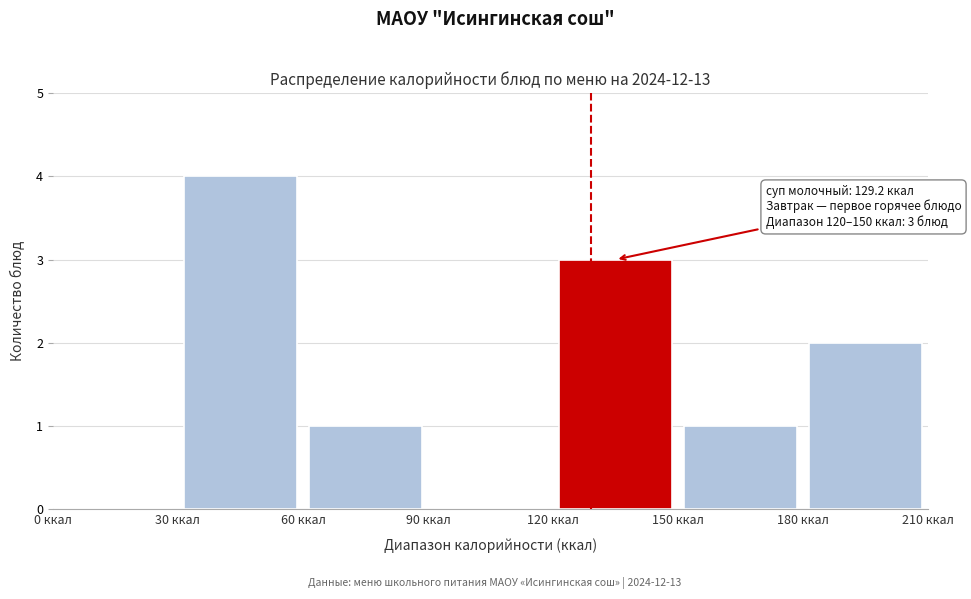

Which range on the x-axis has the tallest bar?

30 to 60